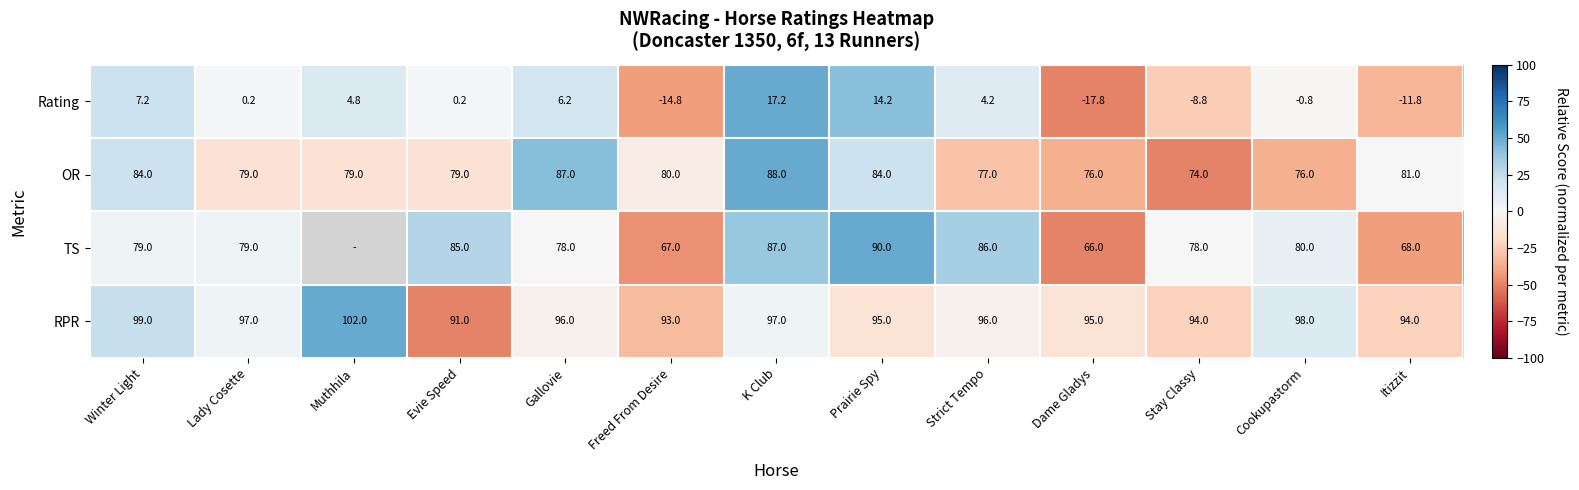

Is the value of Rating at Muthhila greater than the value of RPR at Lady Cosette?

No